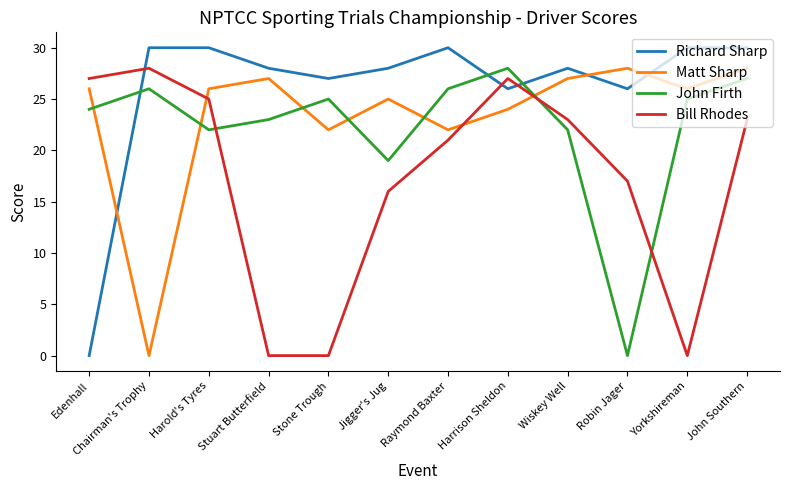

What is the total value across all series at Stuart Butterfield?

78